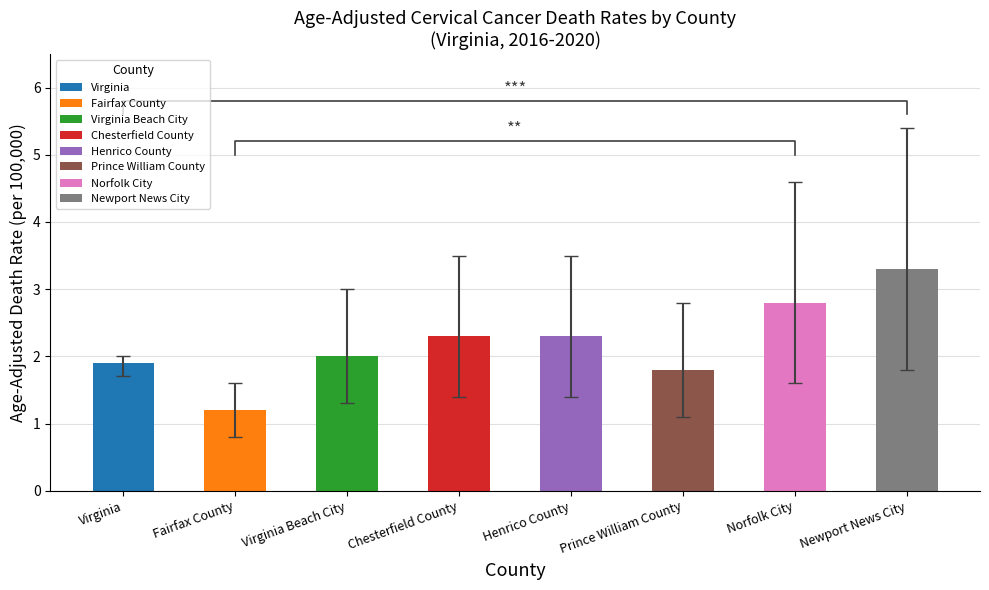

What is the label of the 1st bar from the right?

Newport News City